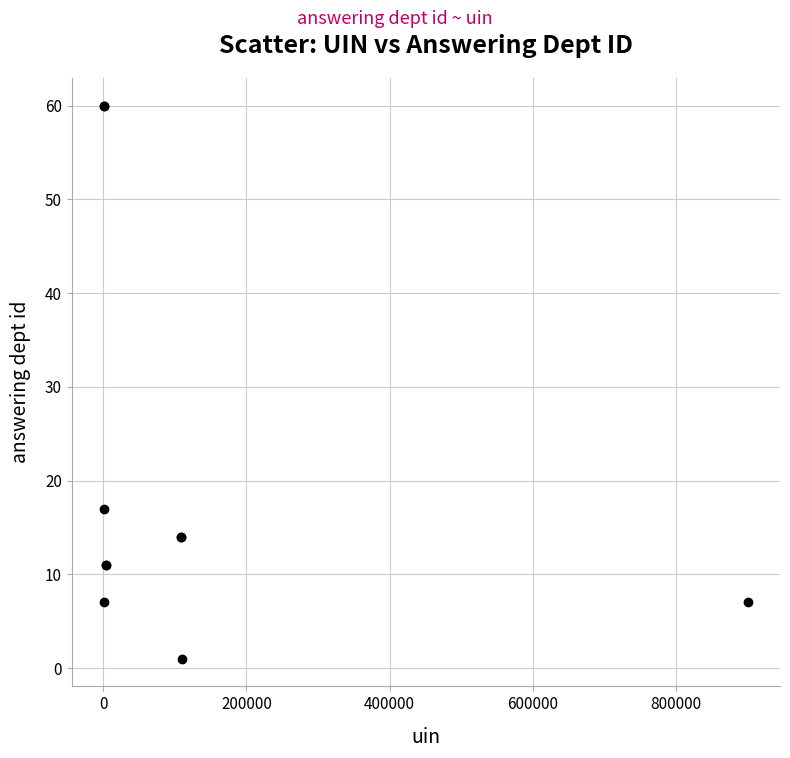

What Y value in the scatter plot is closest to 30?

17